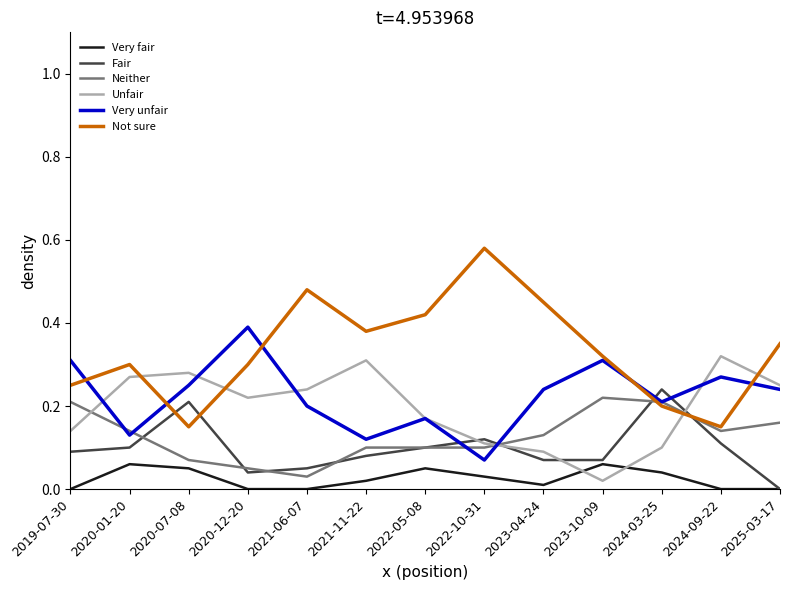

In Not sure, how many points are higher than both neighbors (excluding endpoints)?

3